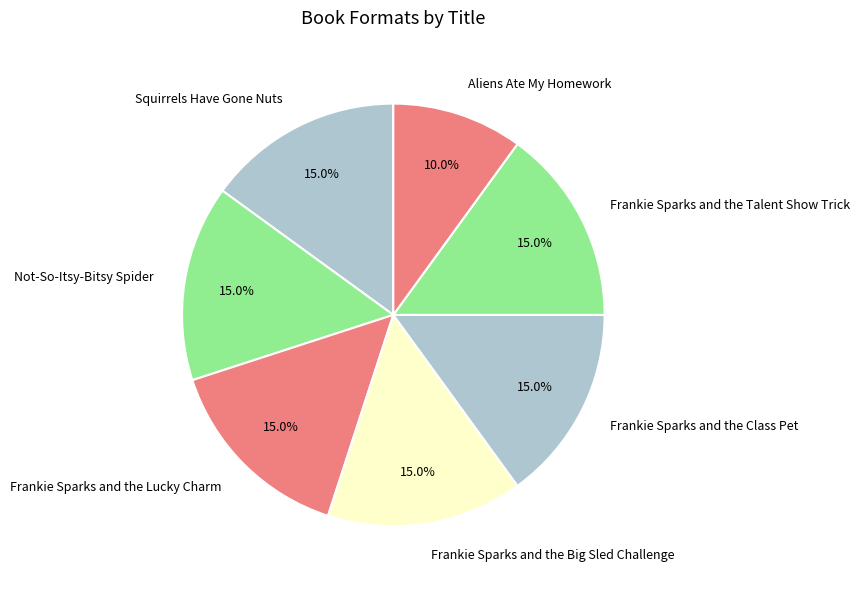

Is it true that Aliens Ate My Homework is 10% of the pie?

True